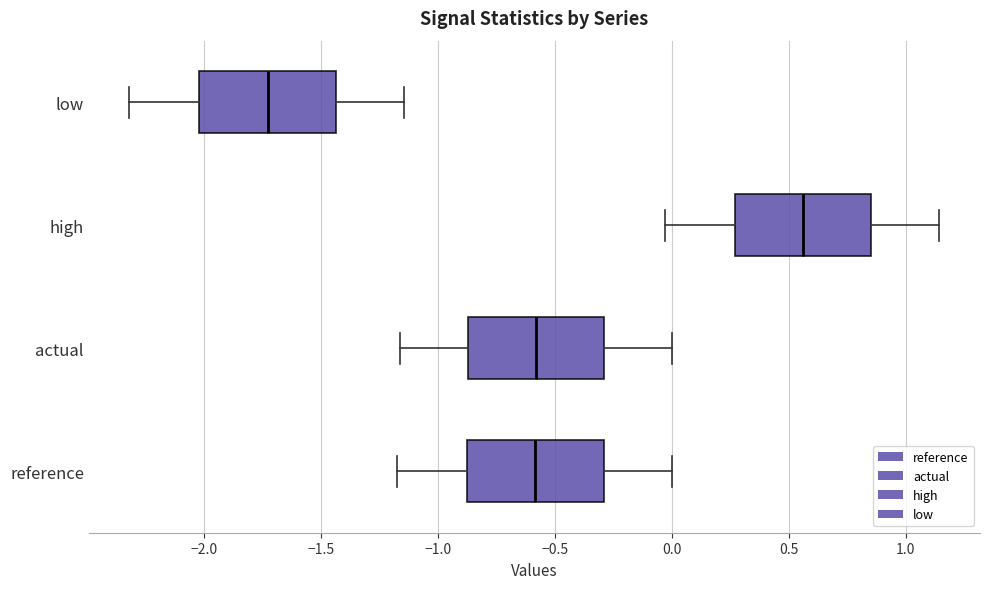

Reading bottom to top, transcribe this box plot: for each box, give where its median line is, the range the box spans, and where its two whiskers end, as read against the x-axis. The values are not printed on the chart, so give them approximately, as read against the axis.

reference: median -0.60, box -0.90 to -0.30, whiskers -1.15 to 0.00
actual: median -0.60, box -0.85 to -0.30, whiskers -1.15 to 0.00
high: median 0.55, box 0.25 to 0.85, whiskers -0.05 to 1.15
low: median -1.75, box -2.00 to -1.45, whiskers -2.30 to -1.15